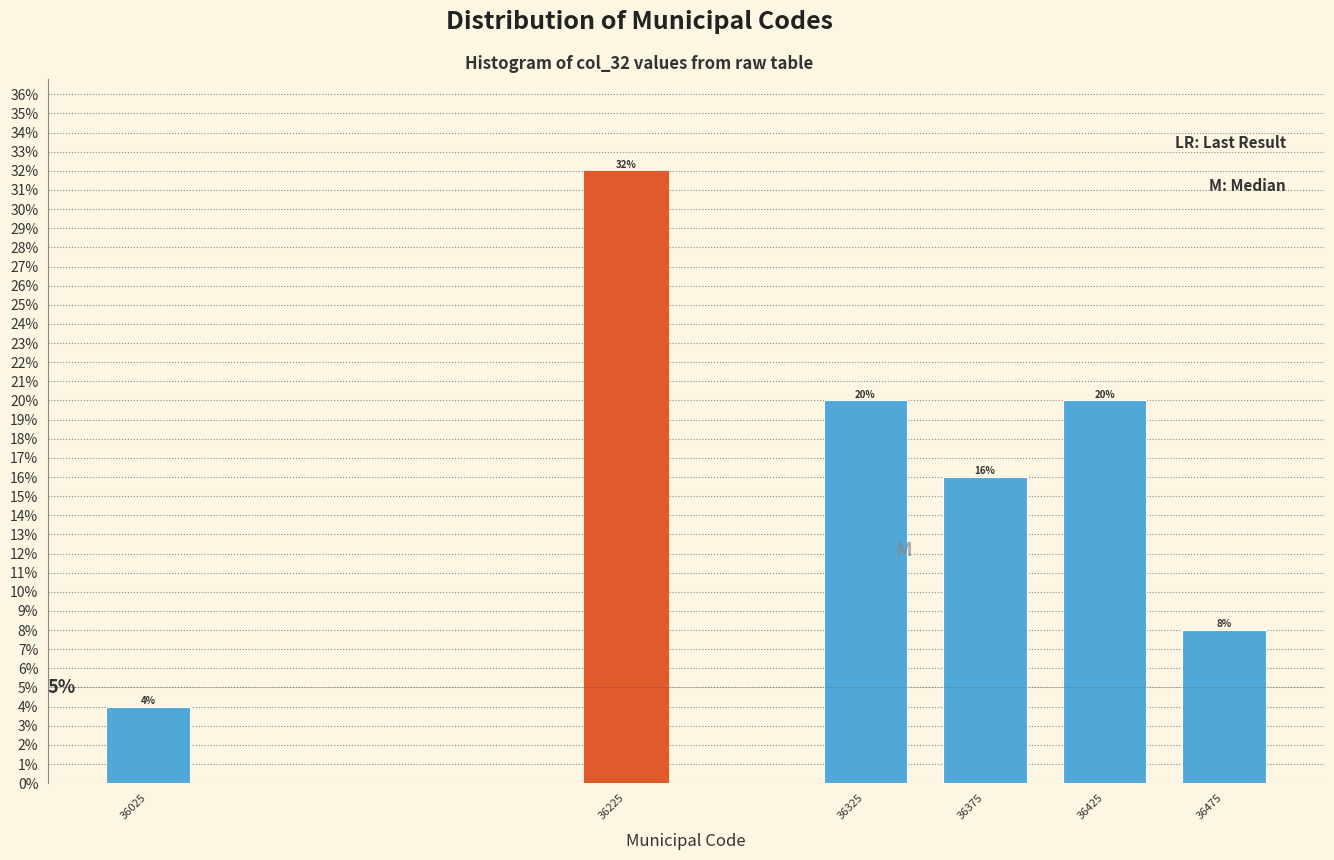

Reading right to left, what are all the values shown in this chart?

8	20	16	20	32	4